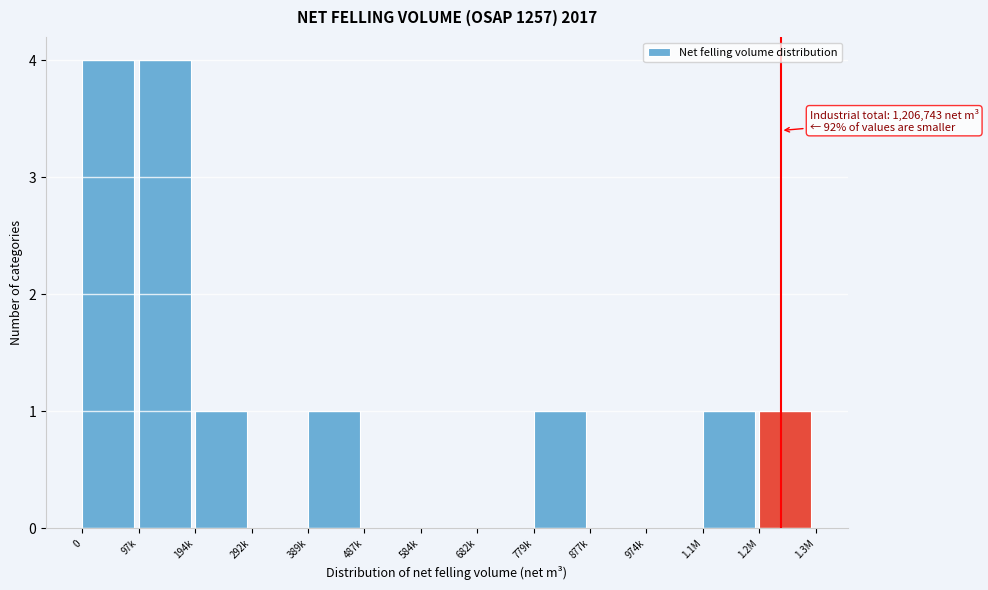

Reading right to left, extract all data points from this chart.

1.2M=1	1.1M=1	974k=0	877k=0	779k=1	682k=0	584k=0	487k=0	389k=1	292k=0	194k=1	97k=4	0=4